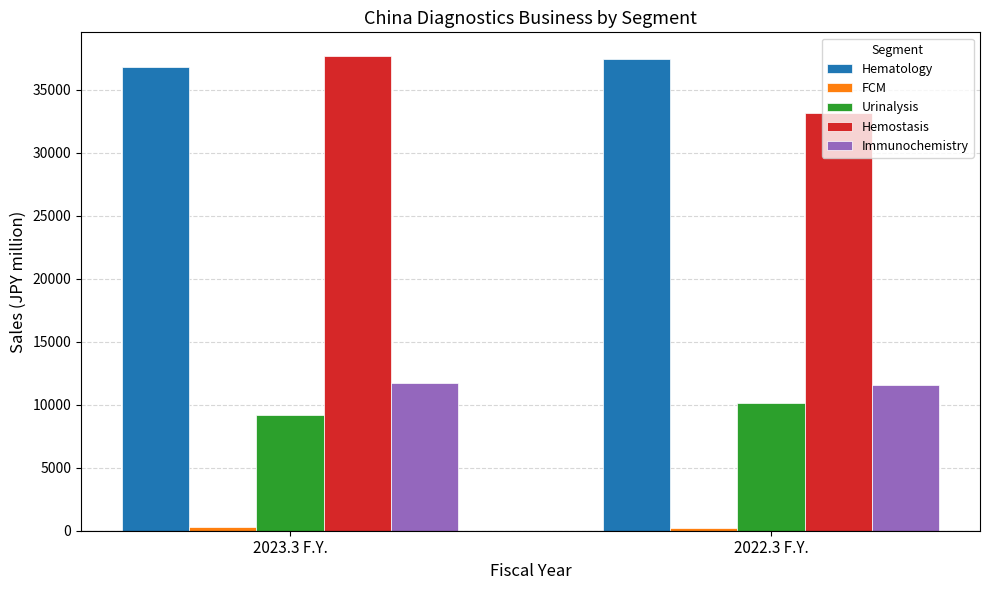

How many groups of bars are there?

2